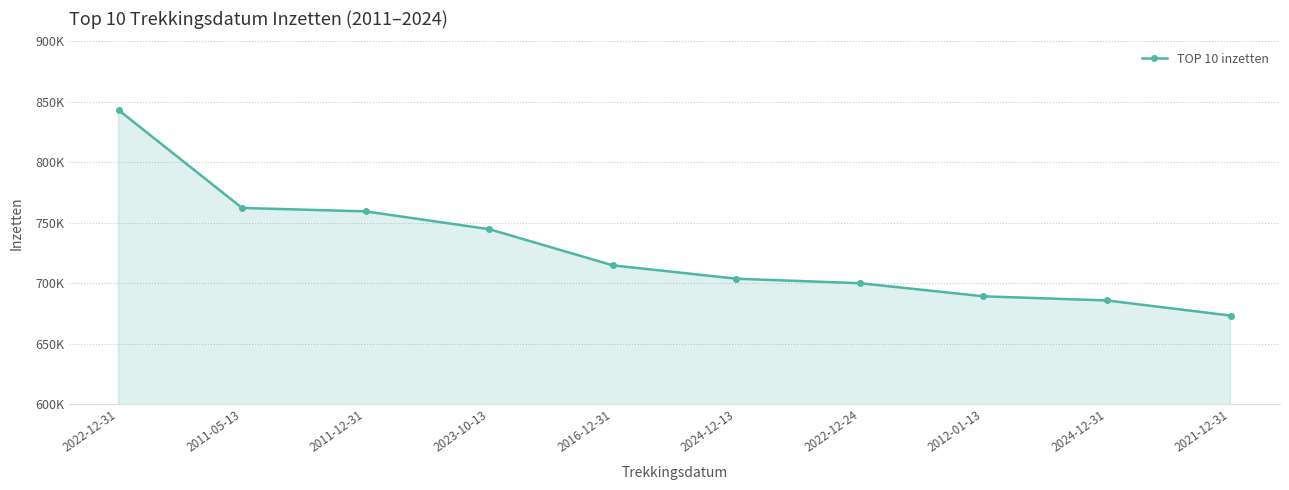

Reading left to right, list all the values displayed in this chart.

843241.5	762298.5	759462.0	744747.0	714864.0	703806.0	700102.5	689272.5	685843.5	673336.5